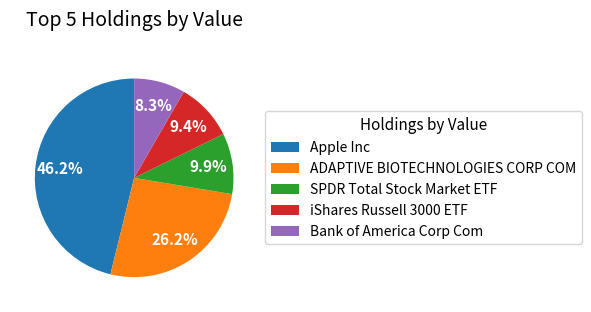

Which category has the smallest portion of the pie?

Bank of America Corp Com